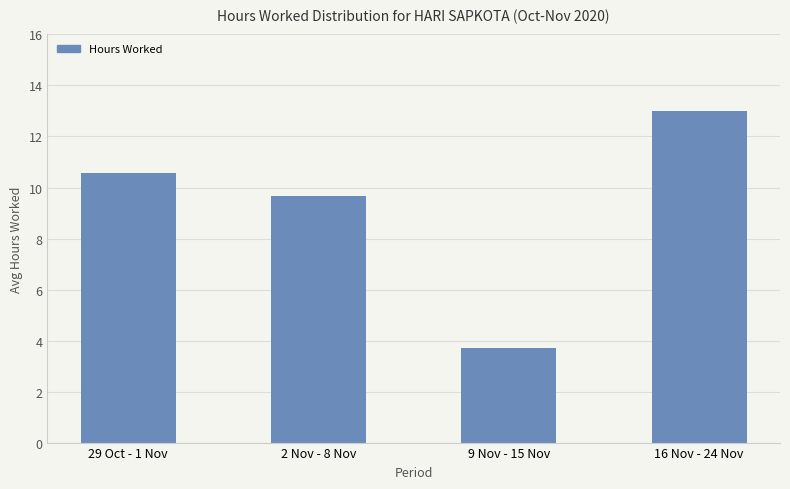

Rank the categories by value from highest to lowest.

16 Nov - 24 Nov, 29 Oct - 1 Nov, 2 Nov - 8 Nov, 9 Nov - 15 Nov